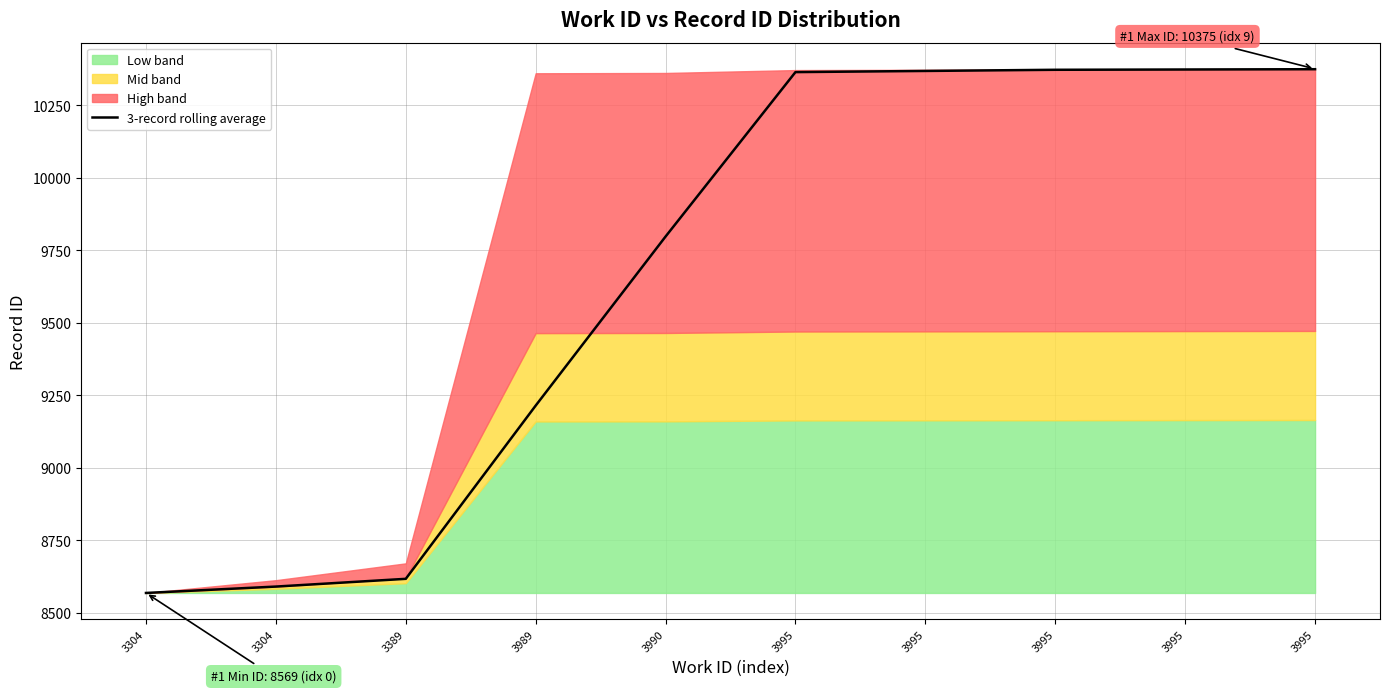

Which category has the highest value across all series?

3995